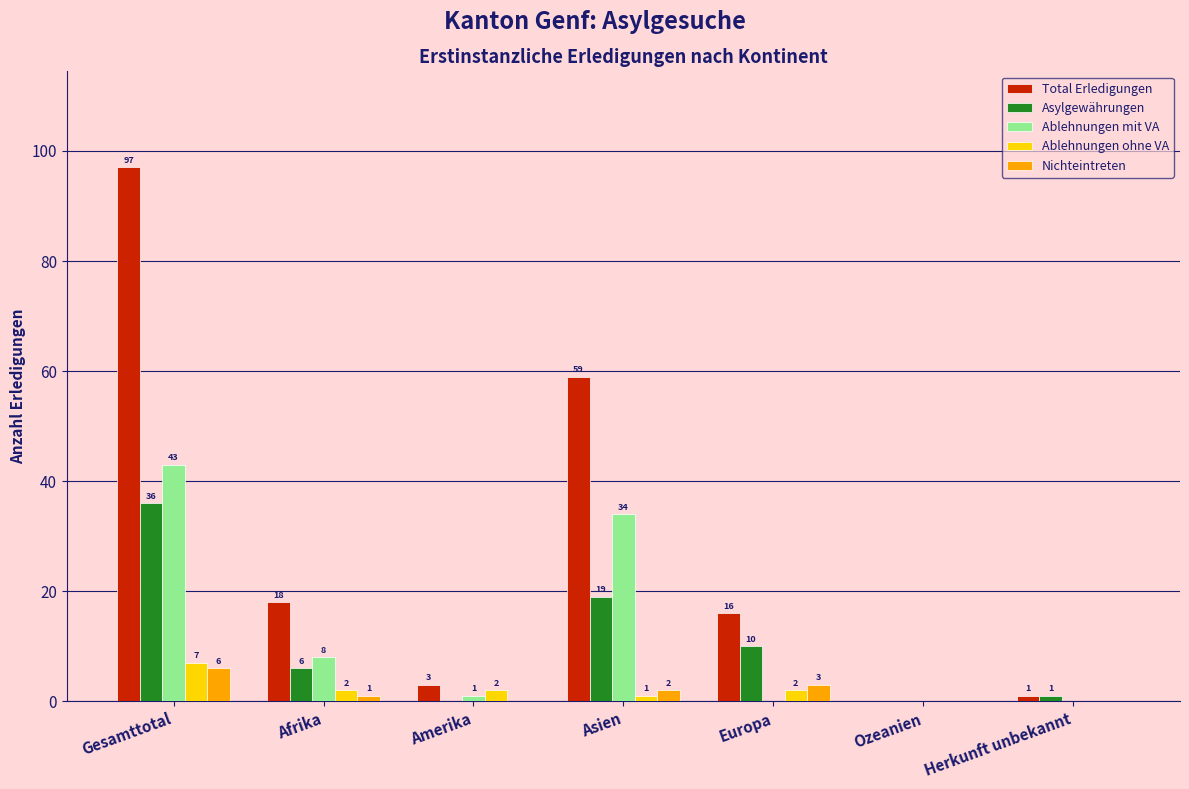

Reading left to right, list all the values displayed in this chart.

Total Erledigungen: Gesamttotal=97	Afrika=18	Amerika=3	Asien=59	Europa=16	Ozeanien=0	Herkunft unbekannt=1
Asylgewährungen: Gesamttotal=36	Afrika=6	Amerika=0	Asien=19	Europa=10	Ozeanien=0	Herkunft unbekannt=1
Ablehnungen mit VA: Gesamttotal=43	Afrika=8	Amerika=1	Asien=34	Europa=0	Ozeanien=0	Herkunft unbekannt=0
Ablehnungen ohne VA: Gesamttotal=7	Afrika=2	Amerika=2	Asien=1	Europa=2	Ozeanien=0	Herkunft unbekannt=0
Nichteintreten: Gesamttotal=6	Afrika=1	Amerika=0	Asien=2	Europa=3	Ozeanien=0	Herkunft unbekannt=0